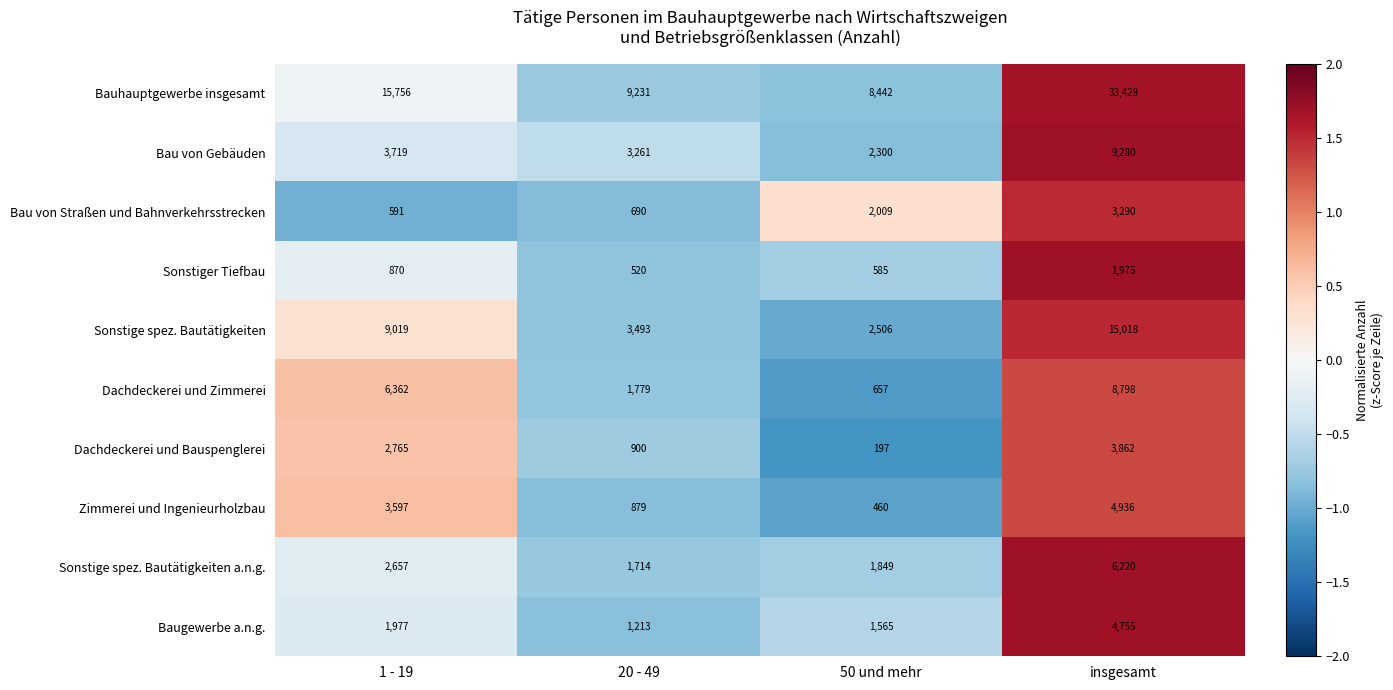

Is it true that Zimmerei und Ingenieurholzbau equals 460 at 50 und mehr?

True